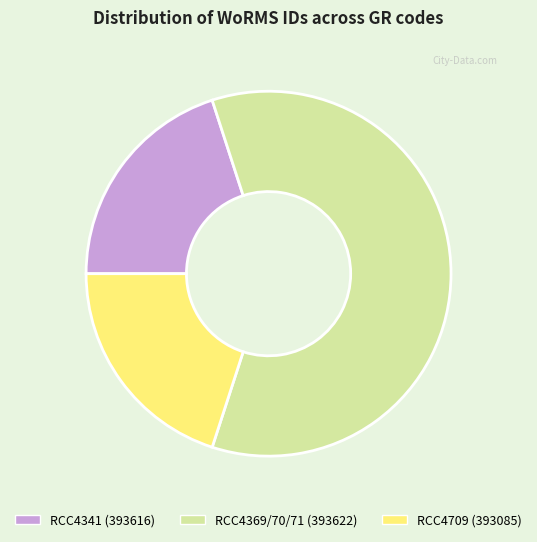

Count the number of slices in the pie.

3